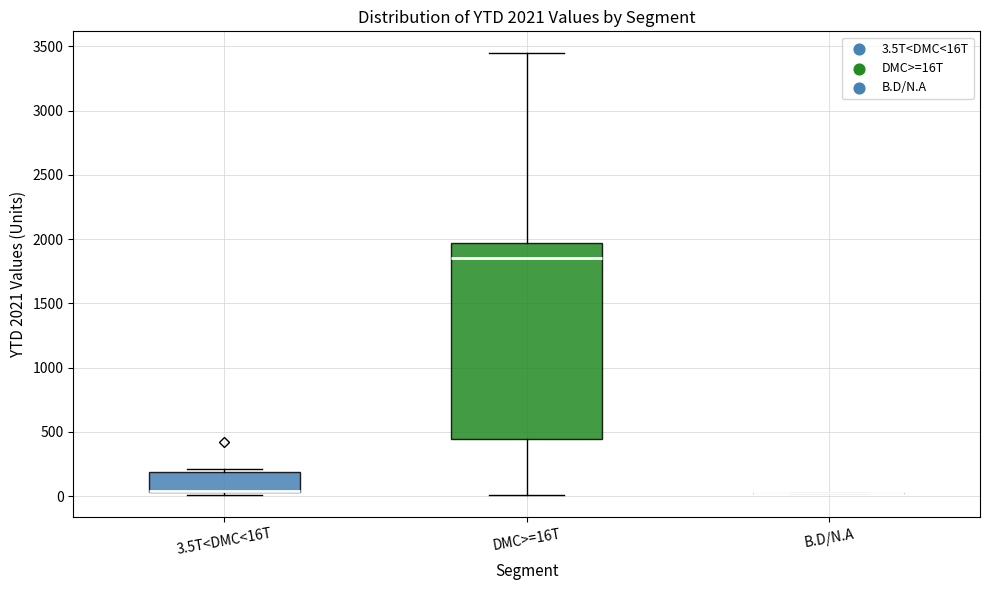

Which box is the tallest, from its lower edge to its upper edge?

DMC>=16T